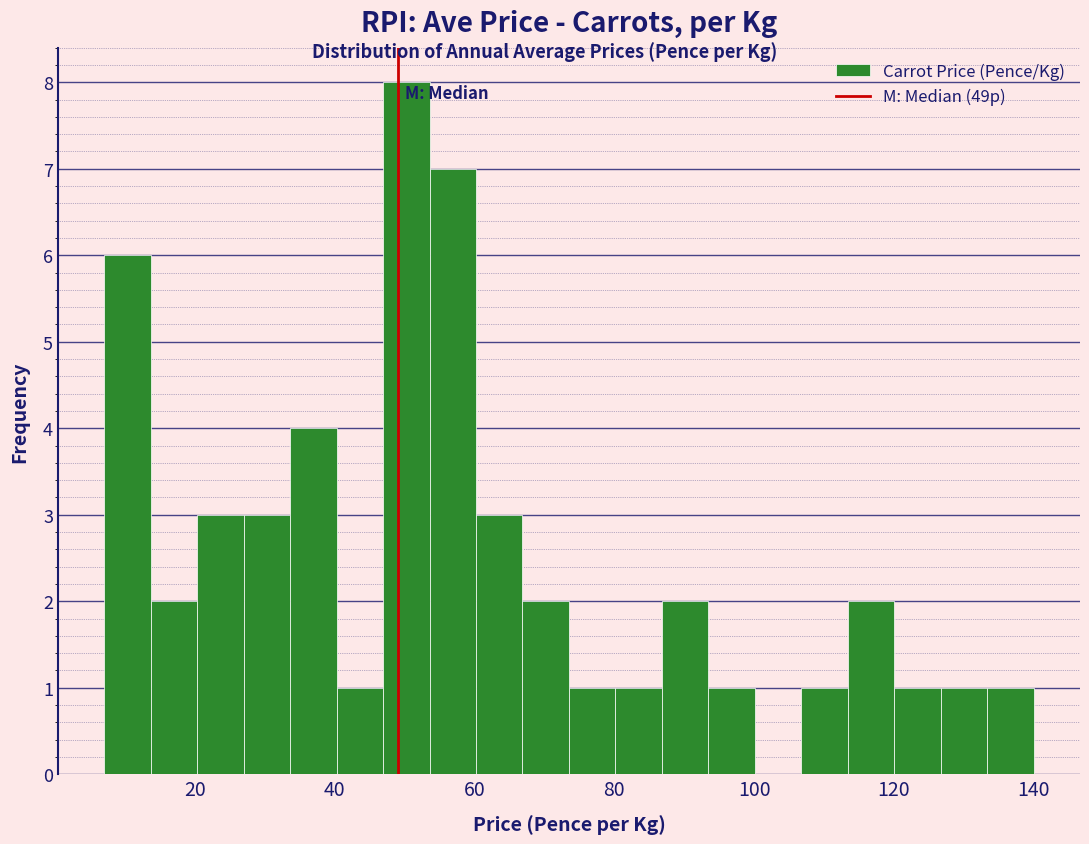

Read against the x-axis, roughly where is the centre of the tallest bar?

50